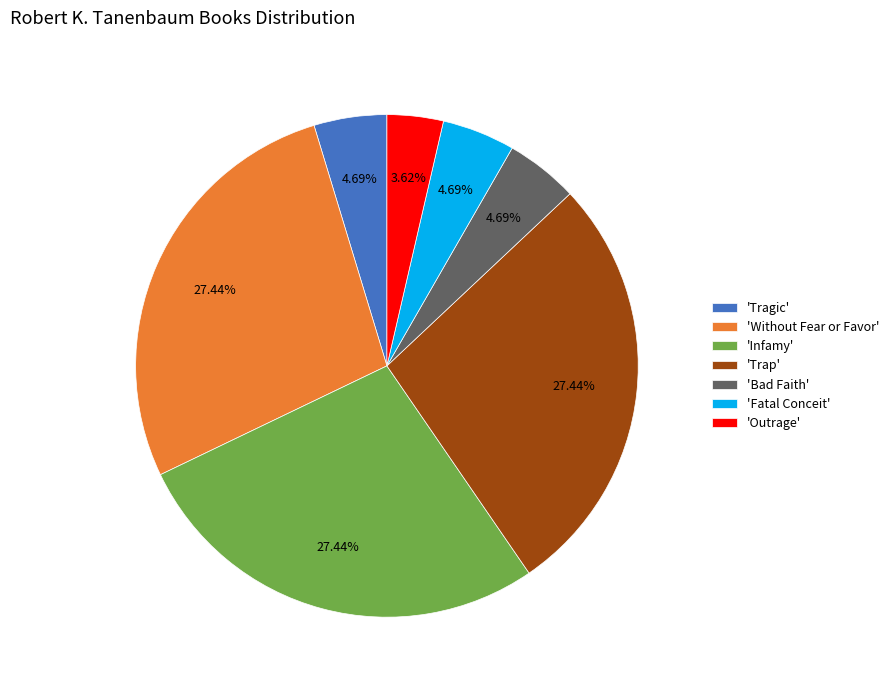

Does 'Bad Faith' account for over 50% of the chart?

No